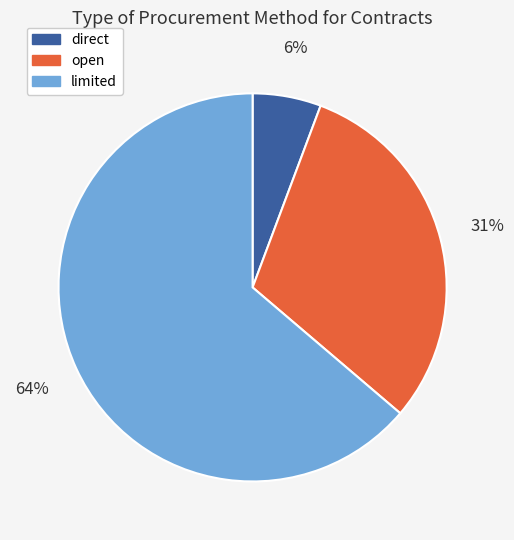

Is it true that direct is 6% of the pie?

True